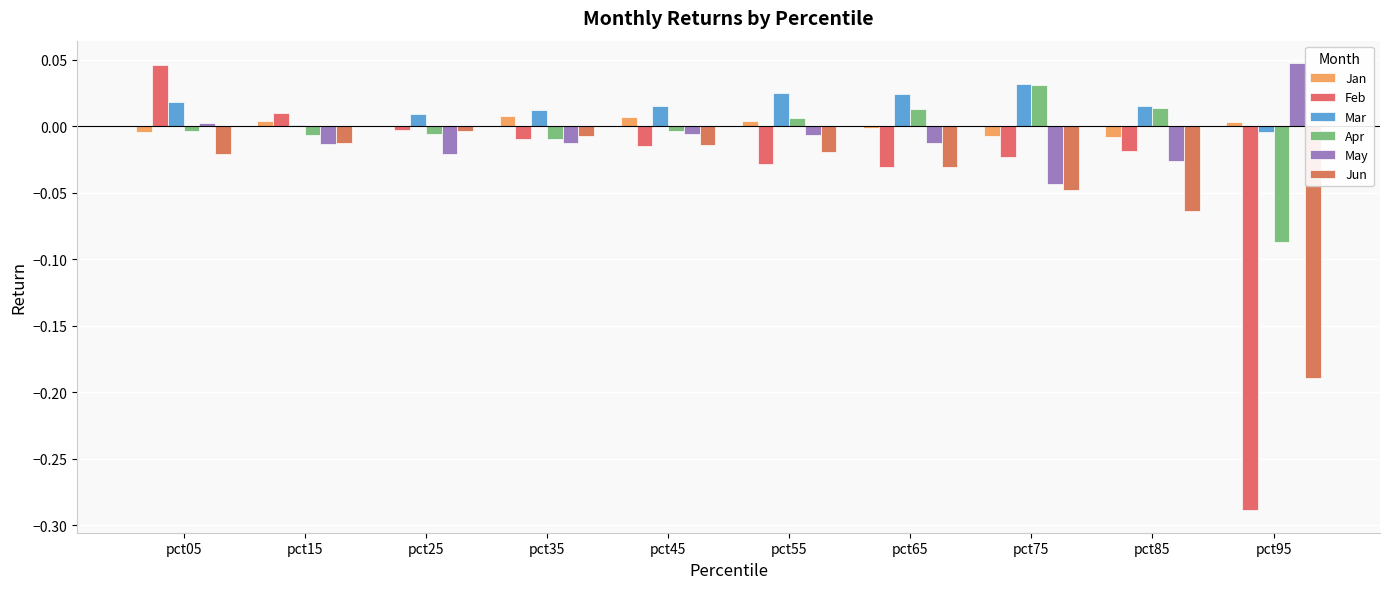

At which category is the sum across all series the highest?

pct05